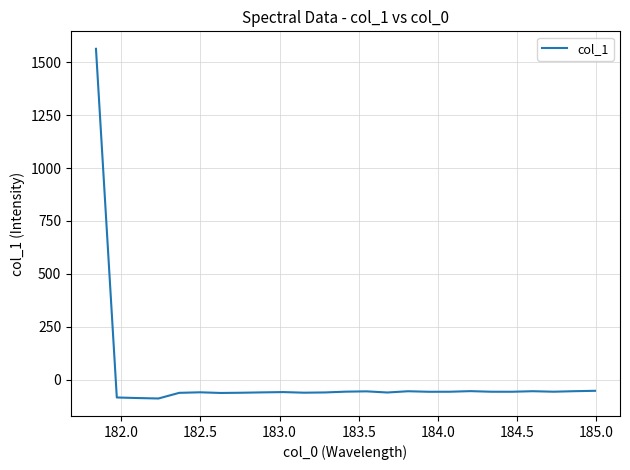

What is the greatest value displayed?

1563.4